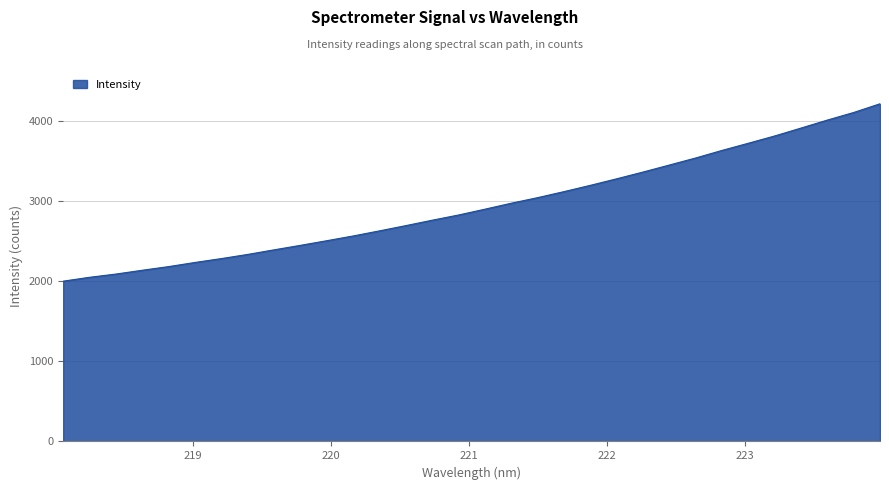

What is the difference between the maximum and minimum values?

2215.0